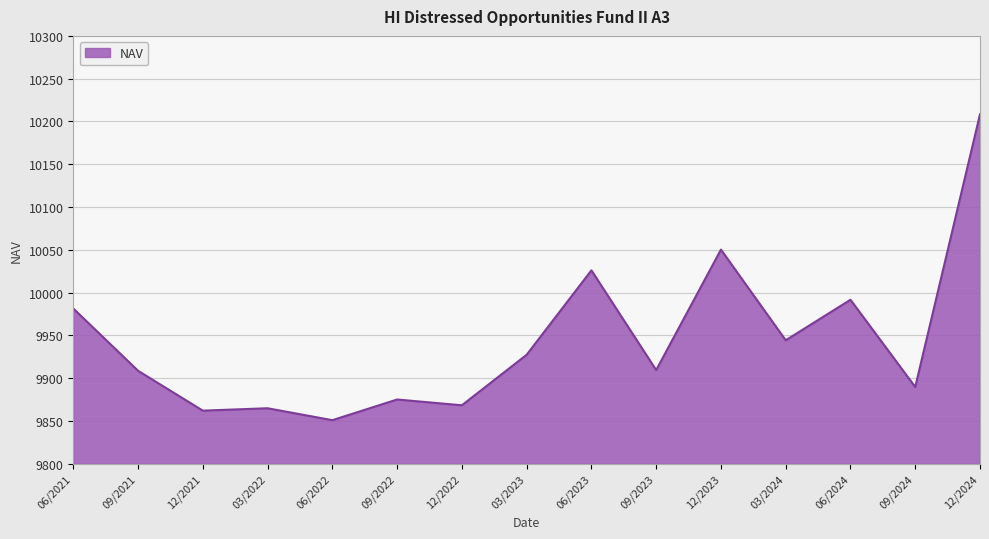

True or false: the data shows 14170.4 at 06/2023.

False